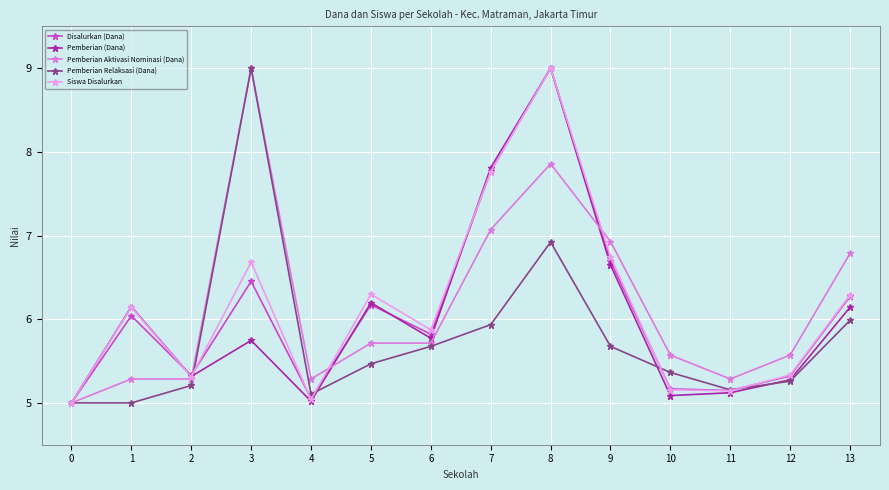

What is the value of the Siswa Disalurkan point at the 12th from the left?

5.1